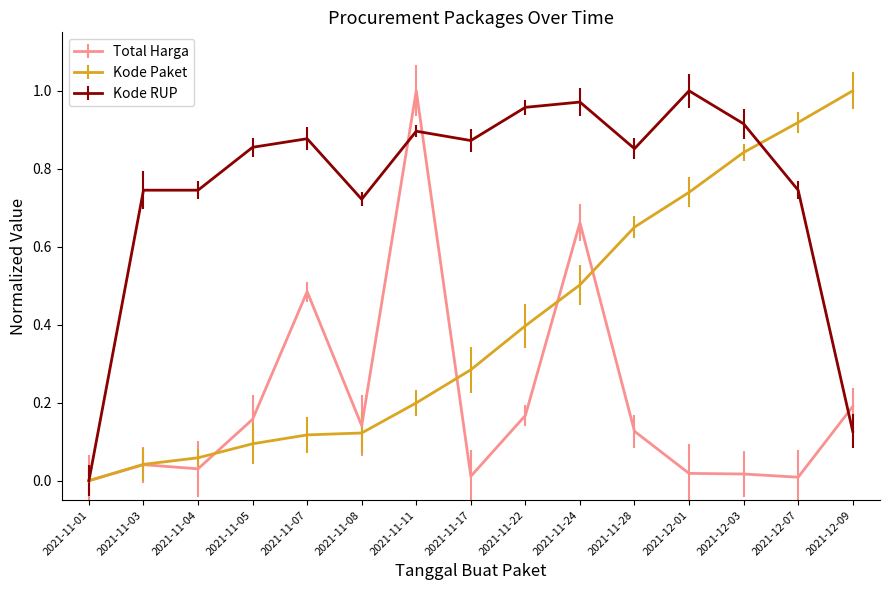

The value of Total Harga at 2021-12-07 is 0.0. True or false?

True